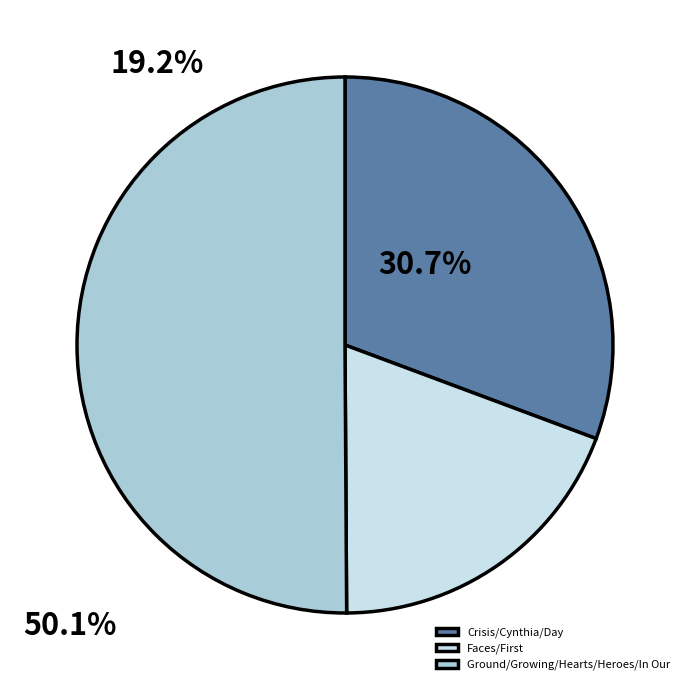

Rank the categories by value from lowest to highest.

Faces/First, Crisis/Cynthia/Day, Ground/Growing/Hearts/Heroes/In Our